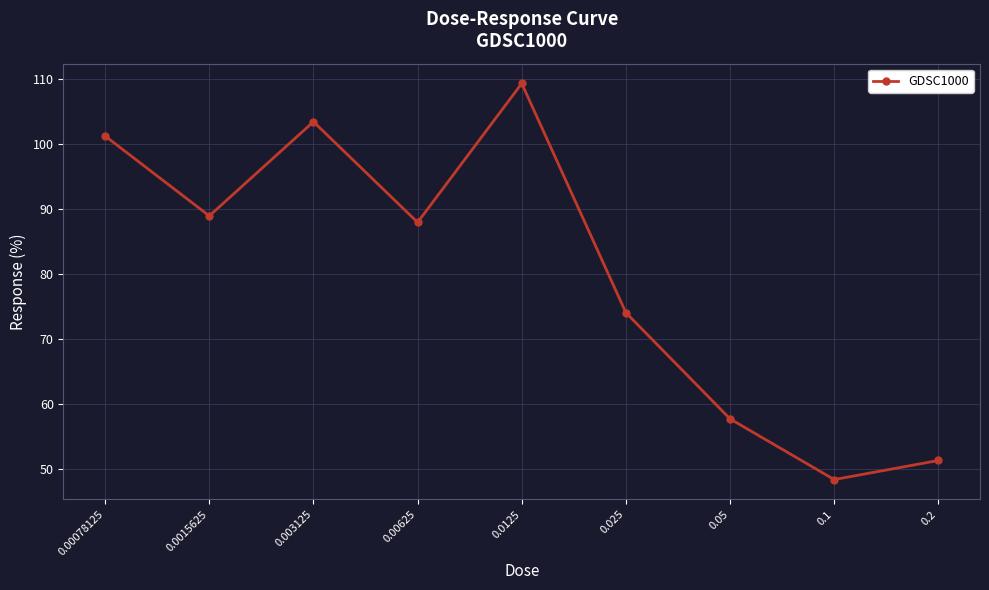

True or false: there are more than 1 points higher than both neighbors.

True